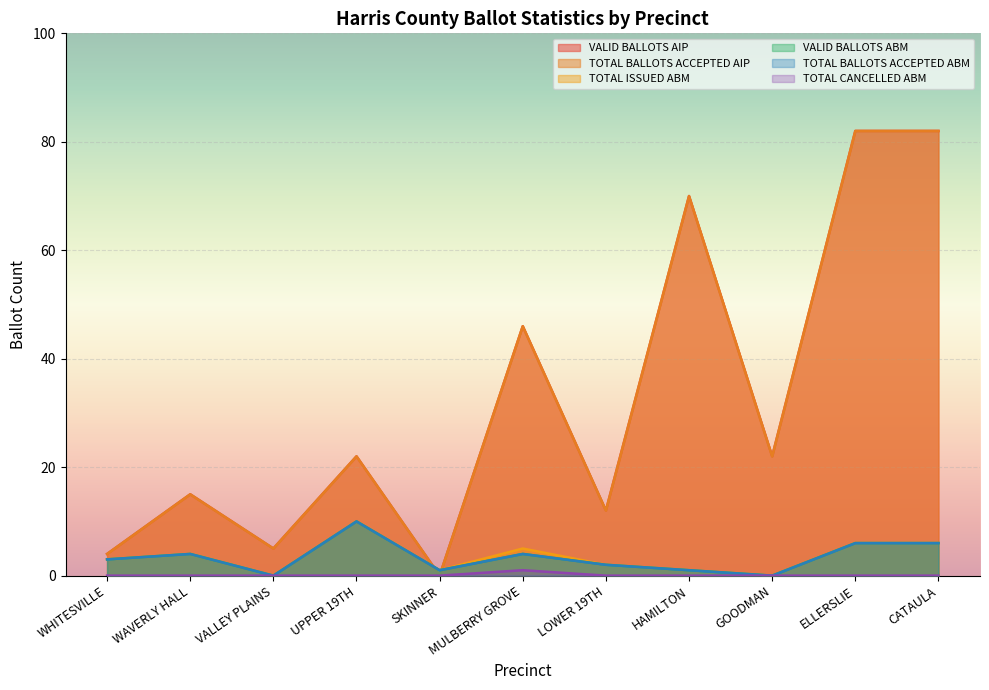

Reading right to left, extract all data points from this chart.

VALID BALLOTS AIP: 82	82	22	70	12	46	0	22	5	15	4
TOTAL BALLOTS ACCEPTED AIP: 82	82	22	70	12	46	0	22	5	15	4
TOTAL ISSUED ABM: 6	6	0	1	2	5	1	10	0	4	3
VALID BALLOTS ABM: 6	6	0	1	2	4	1	10	0	4	3
TOTAL BALLOTS ACCEPTED ABM: 6	6	0	1	2	4	1	10	0	4	3
TOTAL CANCELLED ABM: 0	0	0	0	0	1	0	0	0	0	0